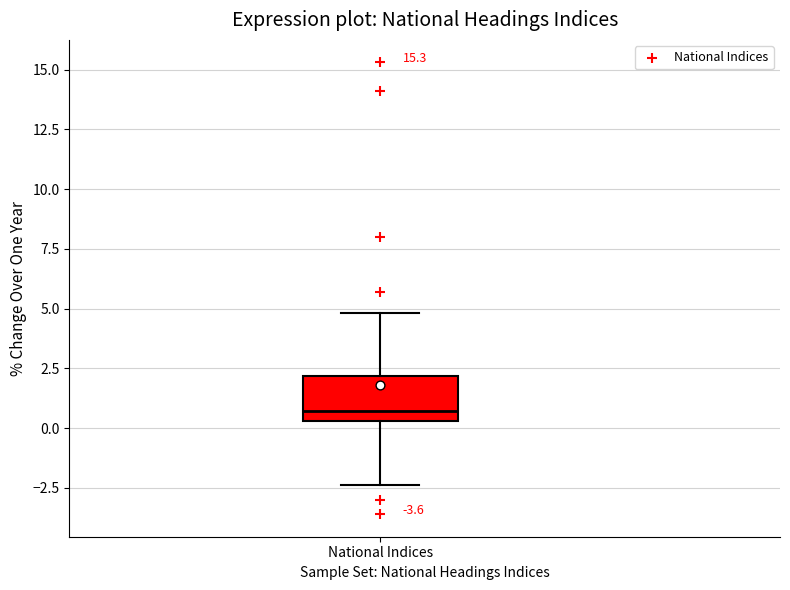

Where does the lower whisker of the box for National Indices end on the y-axis? The values are not printed on the chart, so give them approximately, as read against the axis.

-2.5